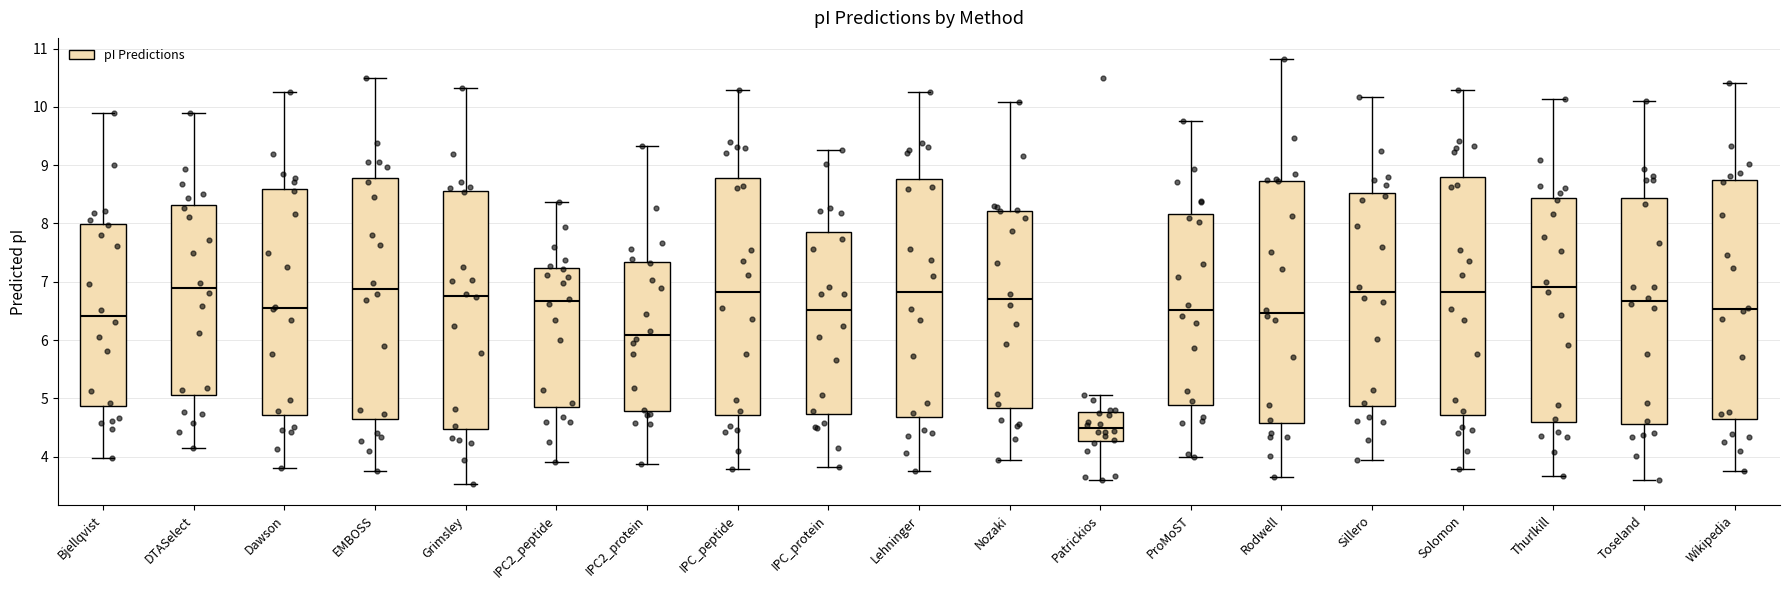

Reading left to right, read every box against the y-axis: the position of its median line, the range the box covers, and the ends of its whiskers. The values are not printed on the chart, so give them approximately, as read against the axis.

Bjellqvist: median 6.4, box 4.9 to 8.0, whiskers 4.0 to 9.9
DTASelect: median 6.9, box 5.1 to 8.3, whiskers 4.2 to 9.9
Dawson: median 6.5, box 4.7 to 8.6, whiskers 3.8 to 10.3
EMBOSS: median 6.9, box 4.7 to 8.8, whiskers 3.8 to 10.5
Grimsley: median 6.8, box 4.5 to 8.6, whiskers 3.5 to 10.3
IPC2_peptide: median 6.7, box 4.9 to 7.2, whiskers 3.9 to 8.4
IPC2_protein: median 6.1, box 4.8 to 7.3, whiskers 3.9 to 9.3
IPC_peptide: median 6.8, box 4.7 to 8.8, whiskers 3.8 to 10.3
IPC_protein: median 6.5, box 4.7 to 7.8, whiskers 3.8 to 9.3
Lehninger: median 6.8, box 4.7 to 8.8, whiskers 3.7 to 10.3
Nozaki: median 6.7, box 4.8 to 8.2, whiskers 3.9 to 10.1
Patrickios: median 4.5, box 4.3 to 4.8, whiskers 3.6 to 5.1
ProMoST: median 6.5, box 4.9 to 8.2, whiskers 4.0 to 9.8
Rodwell: median 6.5, box 4.6 to 8.7, whiskers 3.6 to 10.8
Sillero: median 6.8, box 4.9 to 8.5, whiskers 3.9 to 10.2
Solomon: median 6.8, box 4.7 to 8.8, whiskers 3.8 to 10.3
Thurlkill: median 6.9, box 4.6 to 8.4, whiskers 3.7 to 10.1
Toseland: median 6.7, box 4.6 to 8.4, whiskers 3.6 to 10.1
Wikipedia: median 6.5, box 4.6 to 8.7, whiskers 3.8 to 10.4